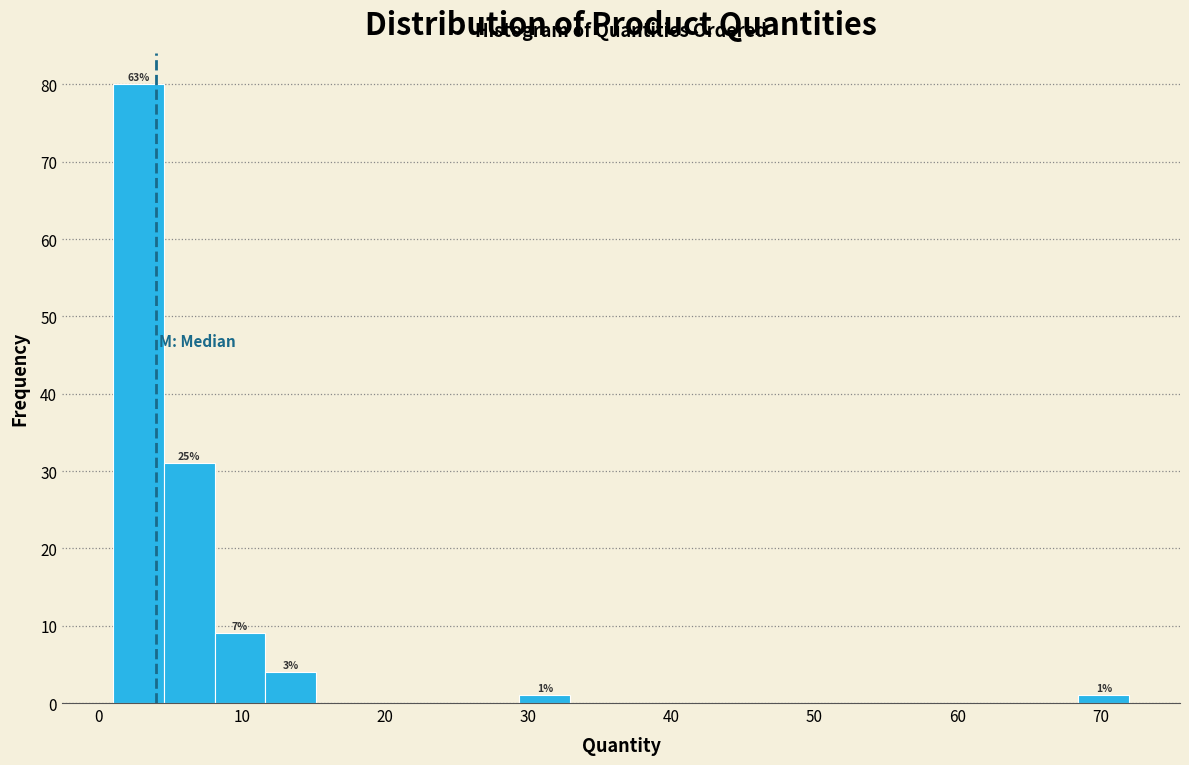

Read against the x-axis, roughly where is the centre of the tallest bar?

3